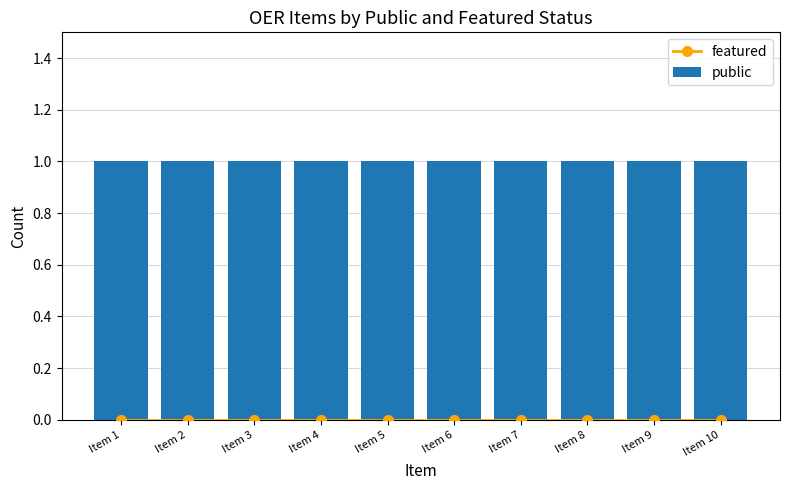

Count the number of categories in the chart.

10